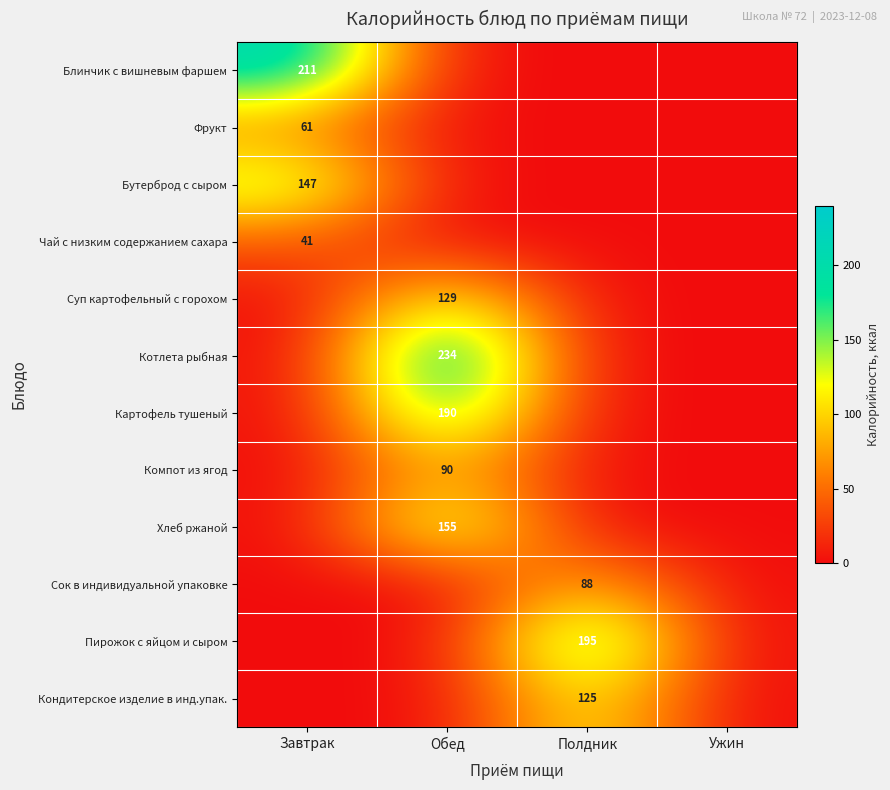

The Суп картофельный с горохом series shows 86 at Обед. True or false?

False